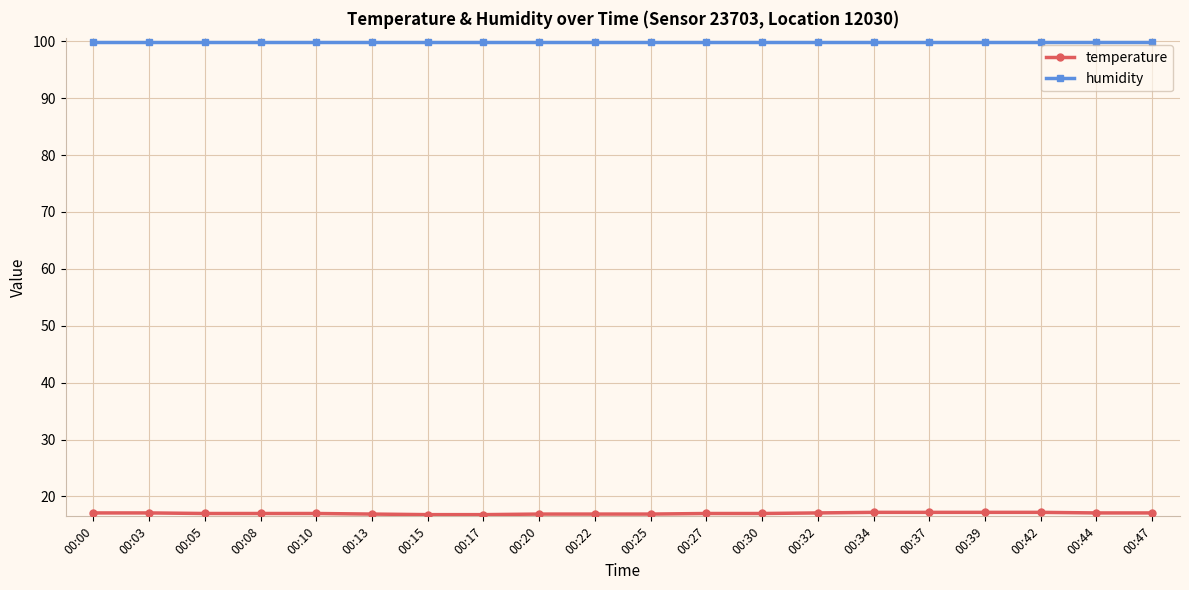

At how many categories does at least one series exceed 63?

20